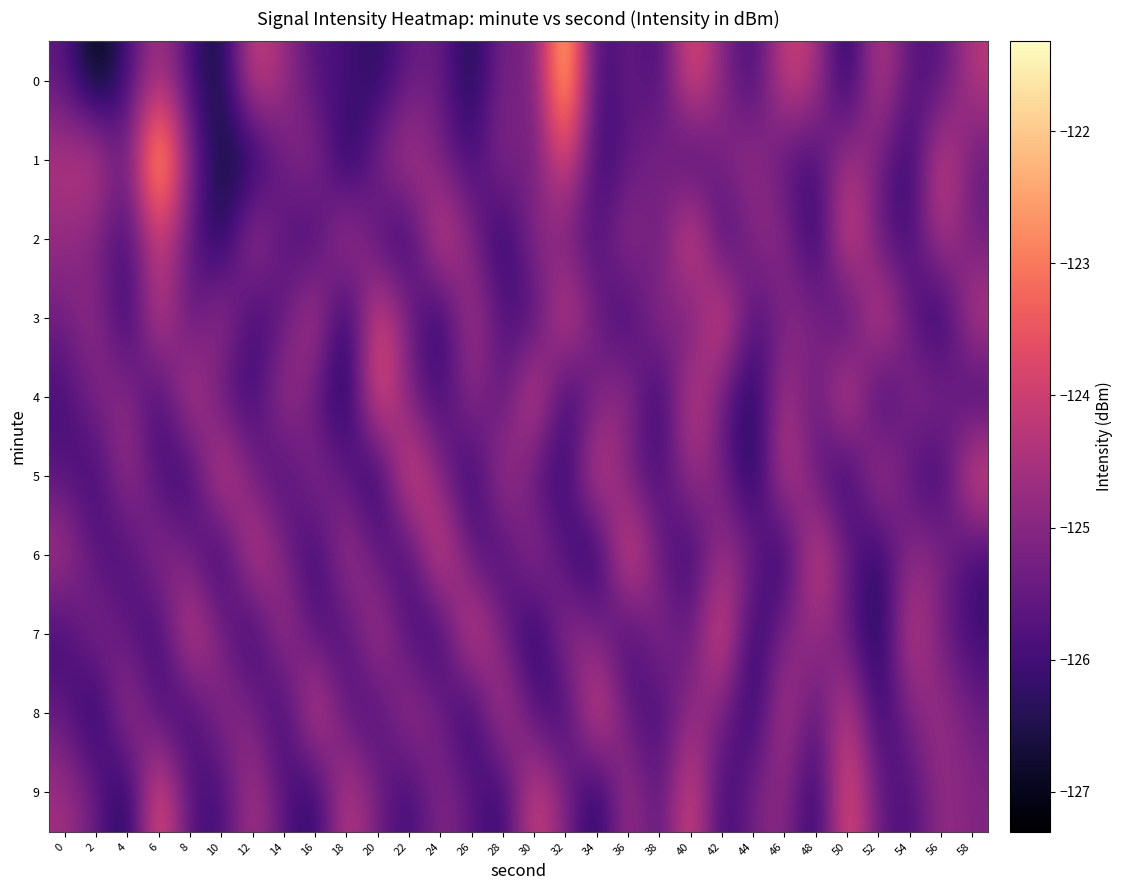

At 6, list the series in order from smallest to largest.

4, 7, 5, 8, 6, 0, 2, 3, 9, 1